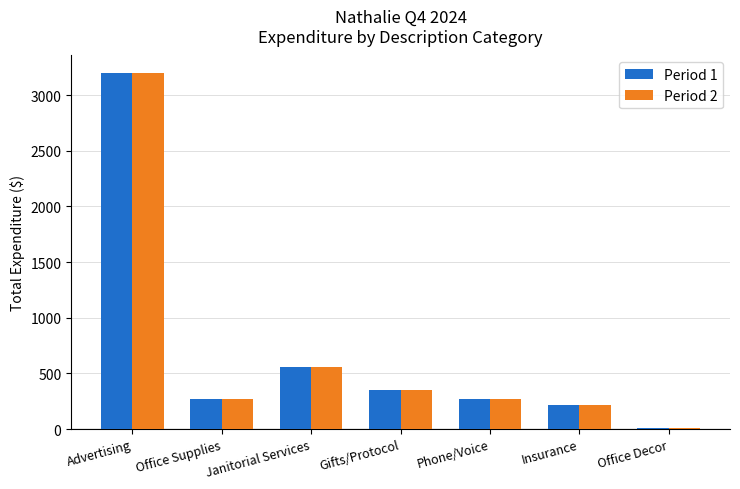

What value does the Period 1 series have at Office Supplies?

267.9